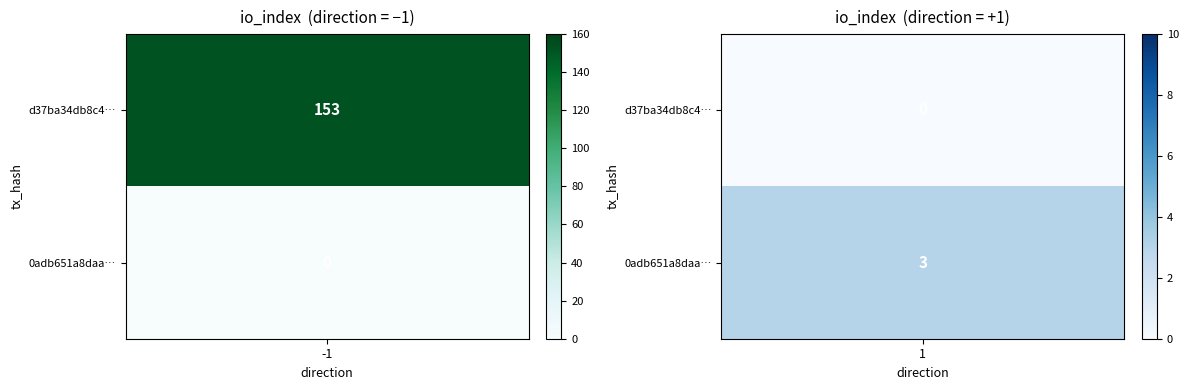

Rank the series by their average value, from lowest to highest.

0adb651a8daaf4c19d086c0226a64c7befedadf, d37ba34db8c4eecefc150ad3233c681ac022999